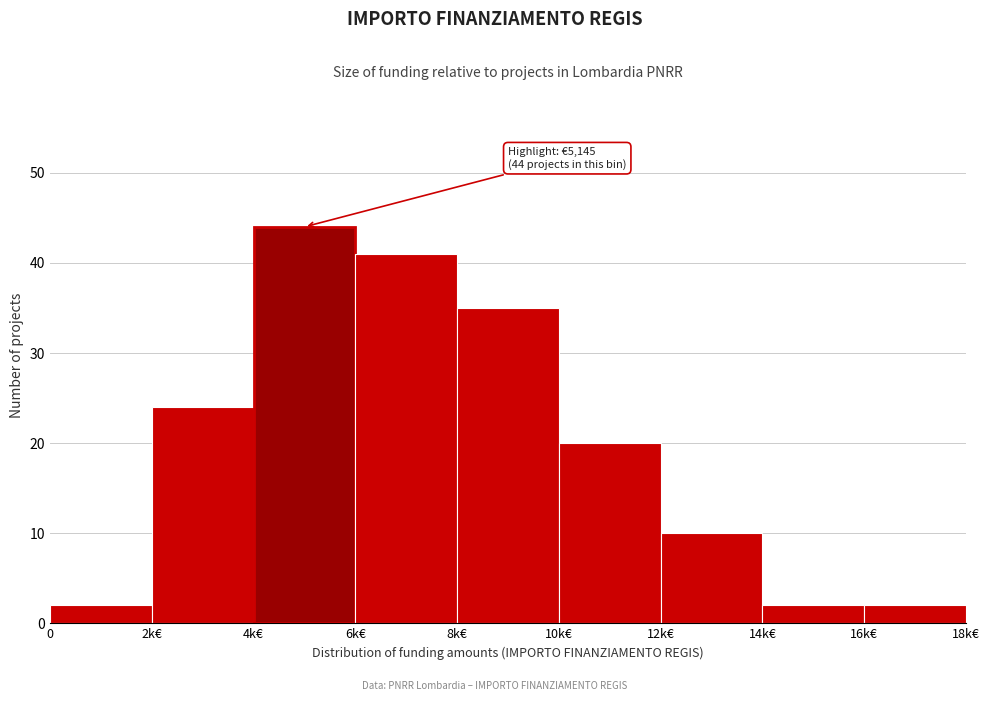

Reading left to right, extract all data points from this chart.

0=2	2k€=24	4k€=44	6k€=41	8k€=35	10k€=20	12k€=10	14k€=2	16k€=2